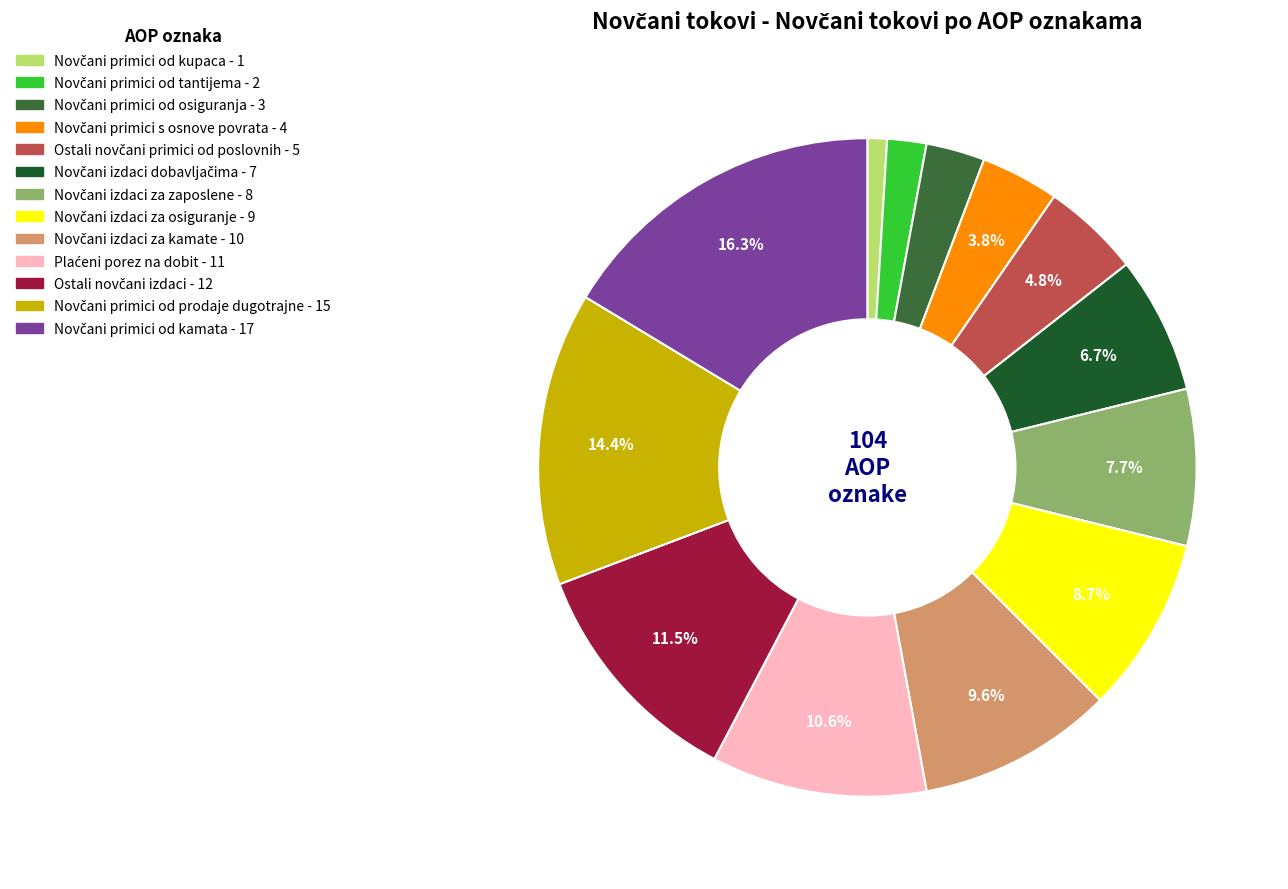

Does any single category account for the majority?

No